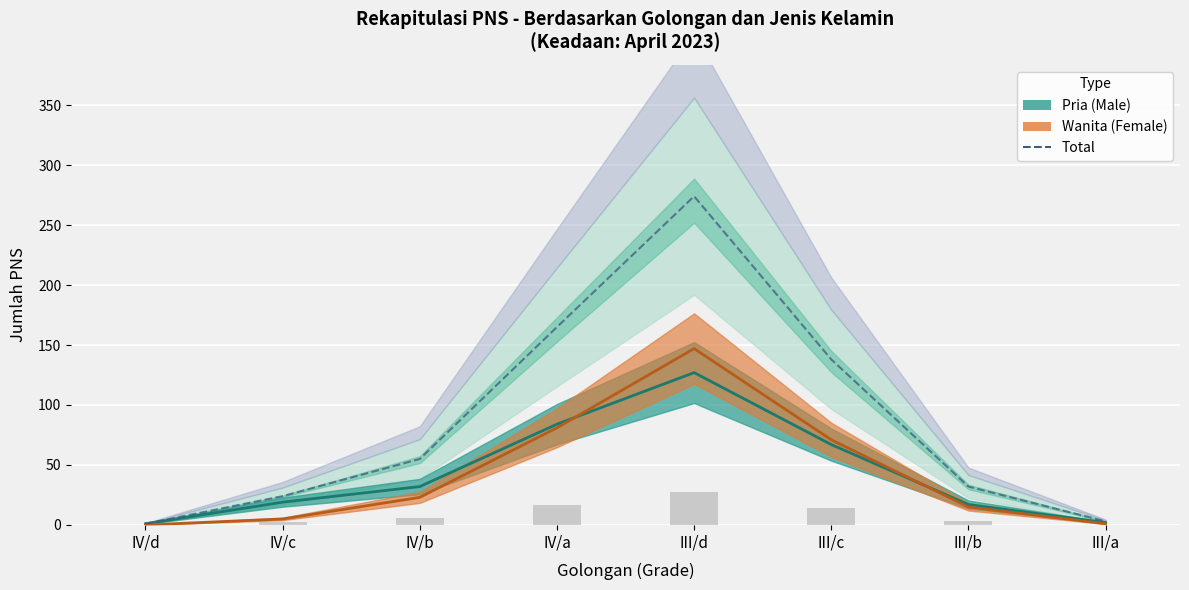

What is the difference between the values at IV/b and IV/d?

54